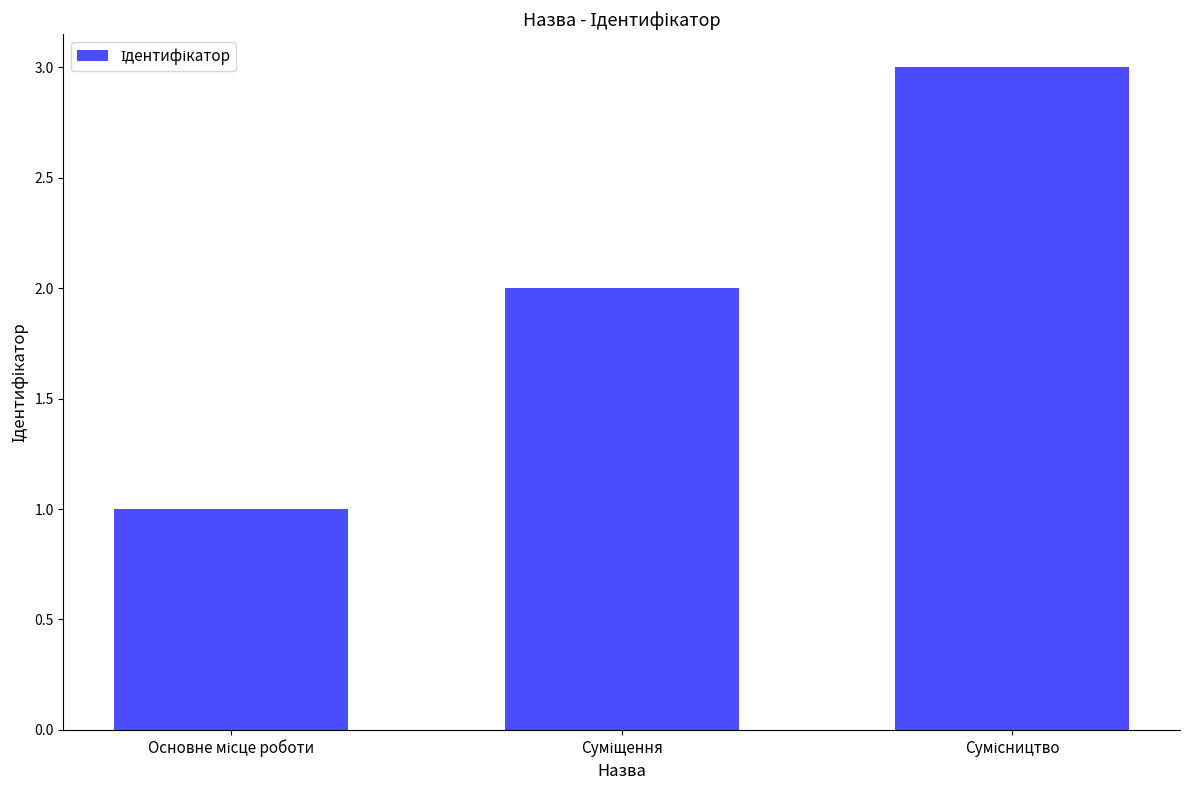

What is the maximum value shown in the chart?

3